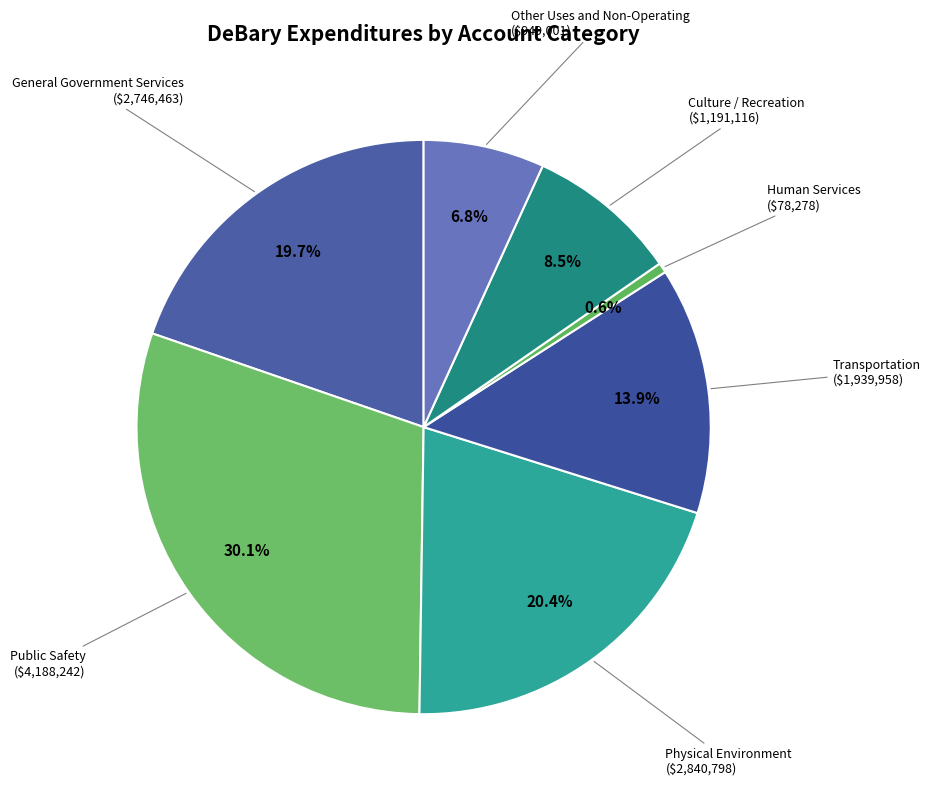

Count the number of slices in the pie.

7